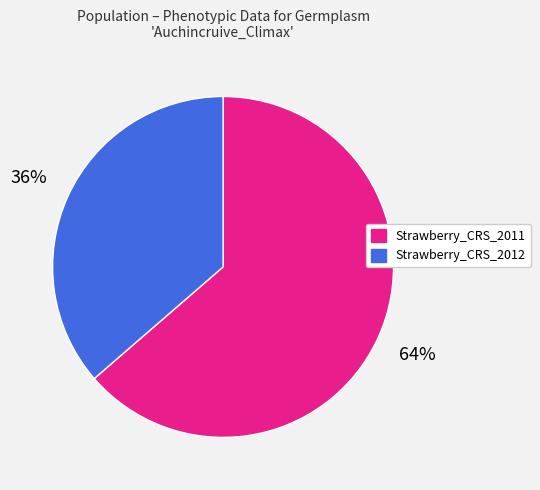

To the nearest percent, what is the average slice percentage?

50%